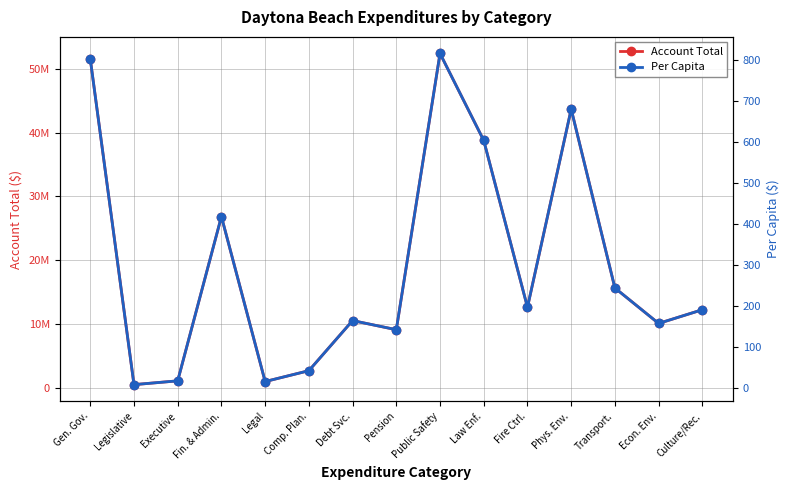

At which label is Account Total closest to 26457937?

Fin. & Admin.